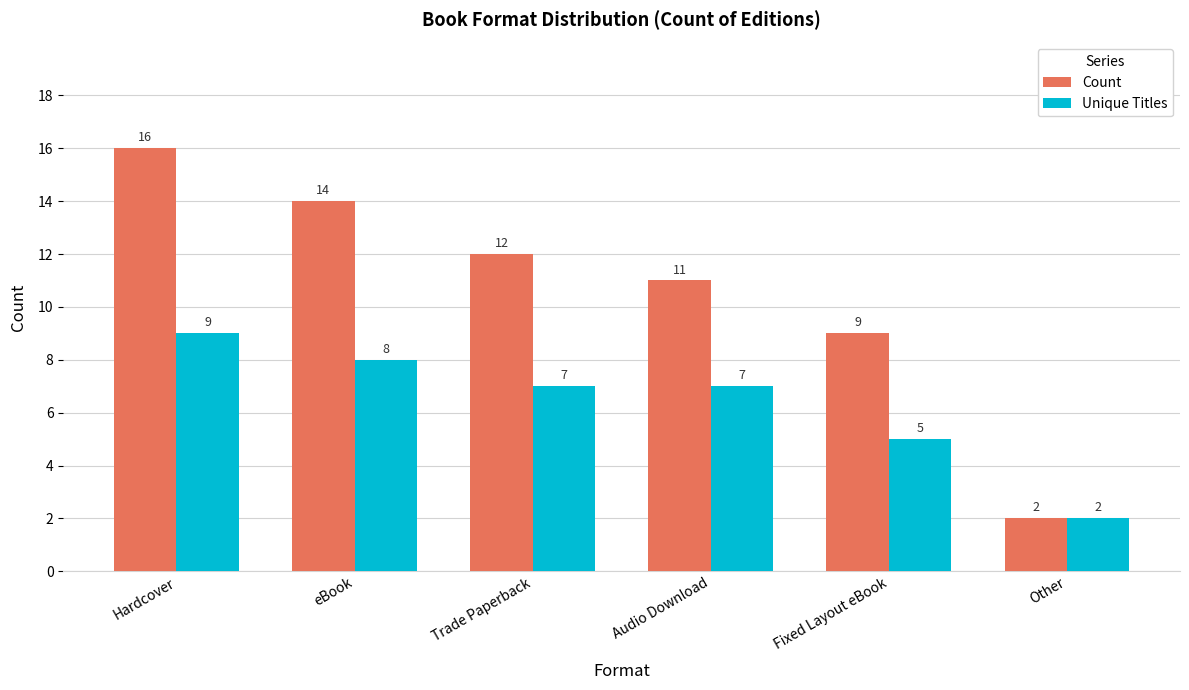

Is the value of Unique Titles at Audio Download greater than the value of Count at eBook?

No